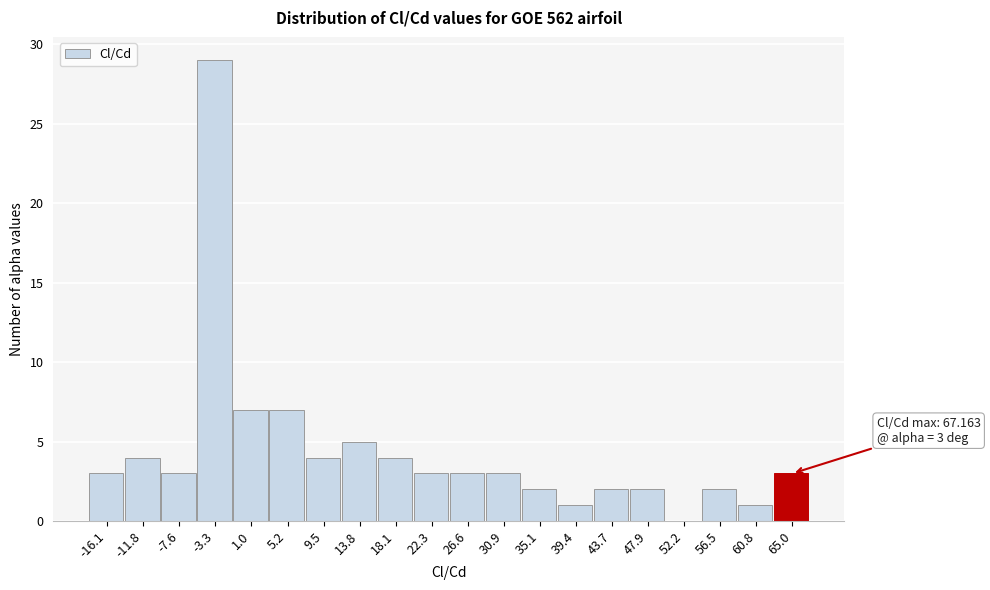

Over which range of the x-axis is the bar tallest?

-5.5 to -1.0